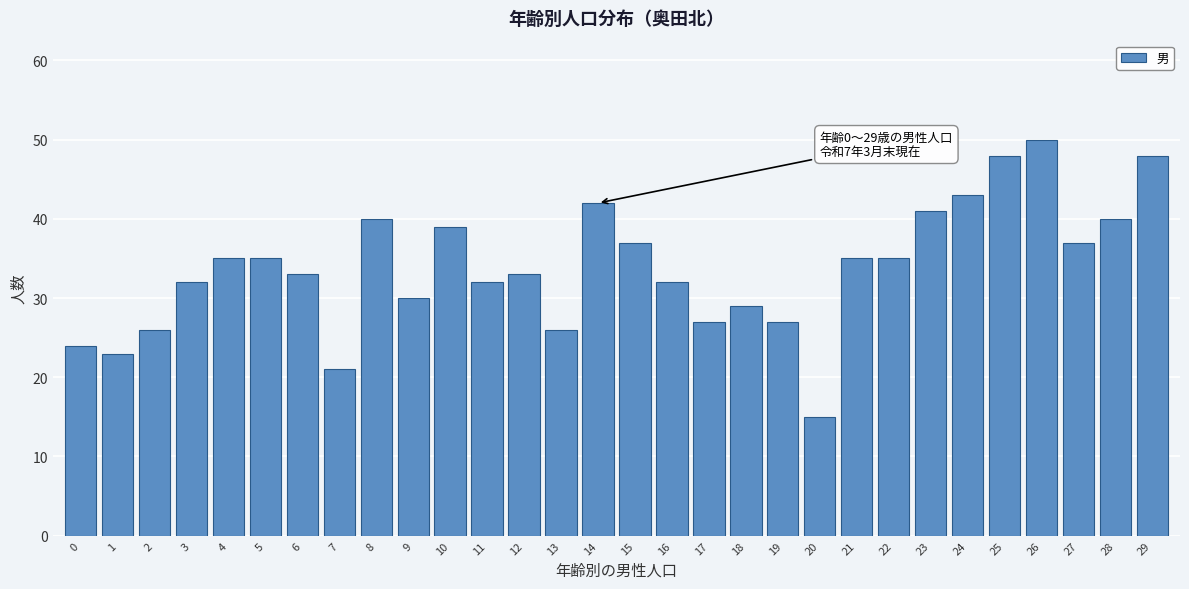

Reading left to right, extract all data points from this chart.

24	23	26	32	35	35	33	21	40	30	39	32	33	26	42	37	32	27	29	27	15	35	35	41	43	48	50	37	40	48